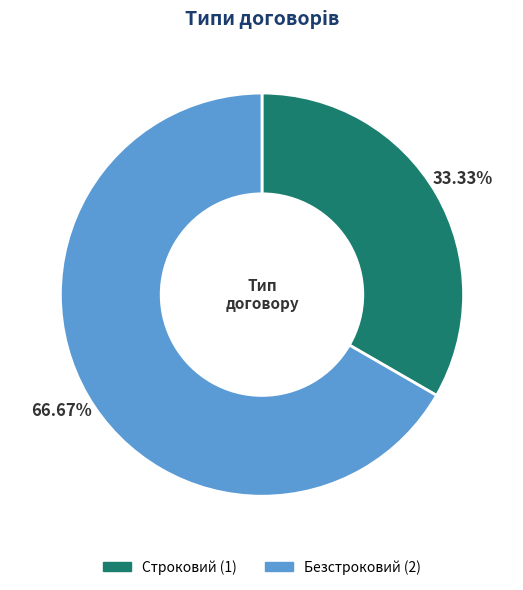

How many slices are in this pie chart?

2